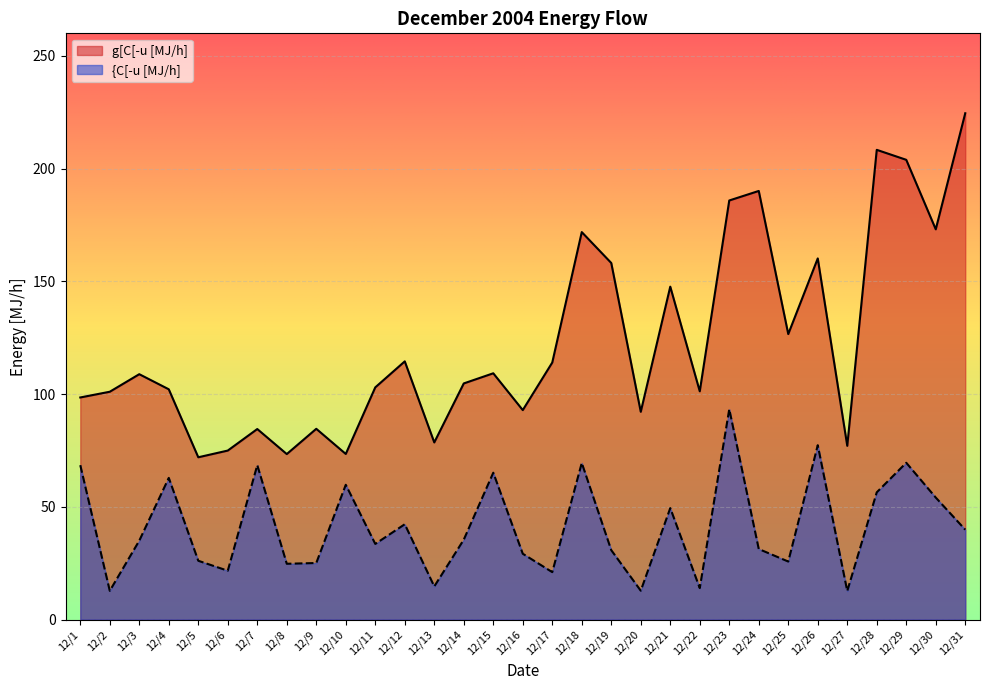

What is the sum of all {C[-u [MJ/h] values?

1283.5